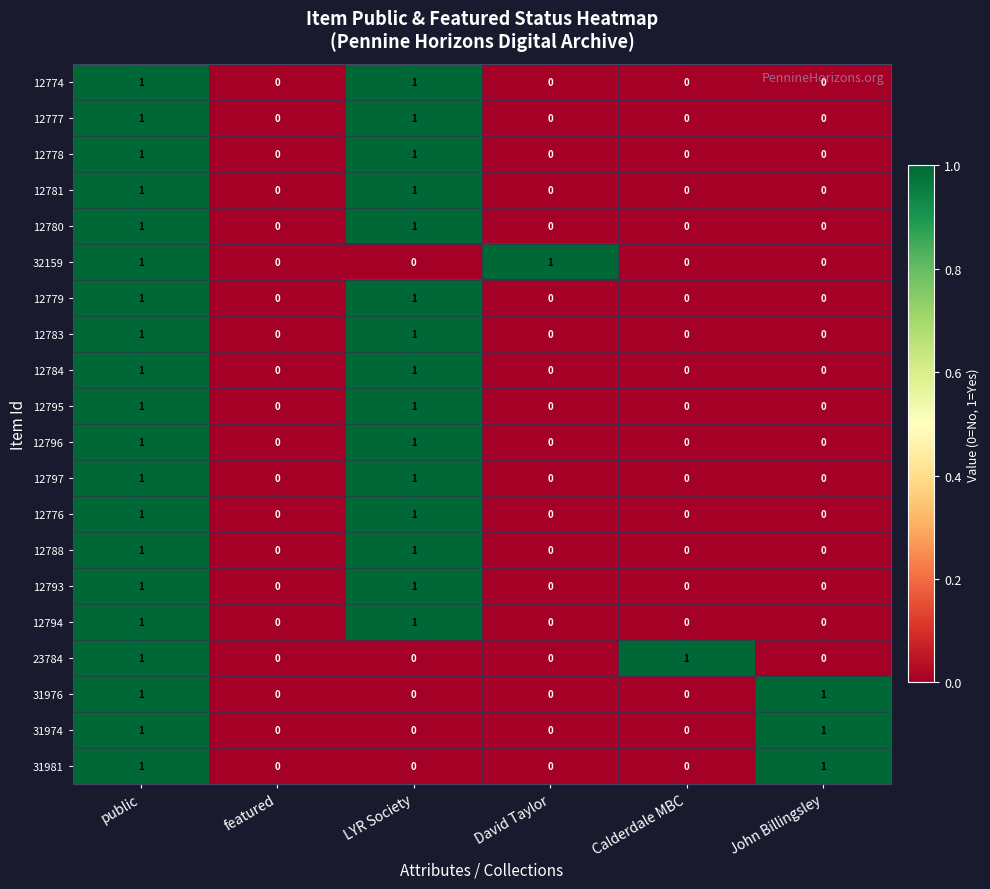

What is the total value across all series at LYR Society?

15